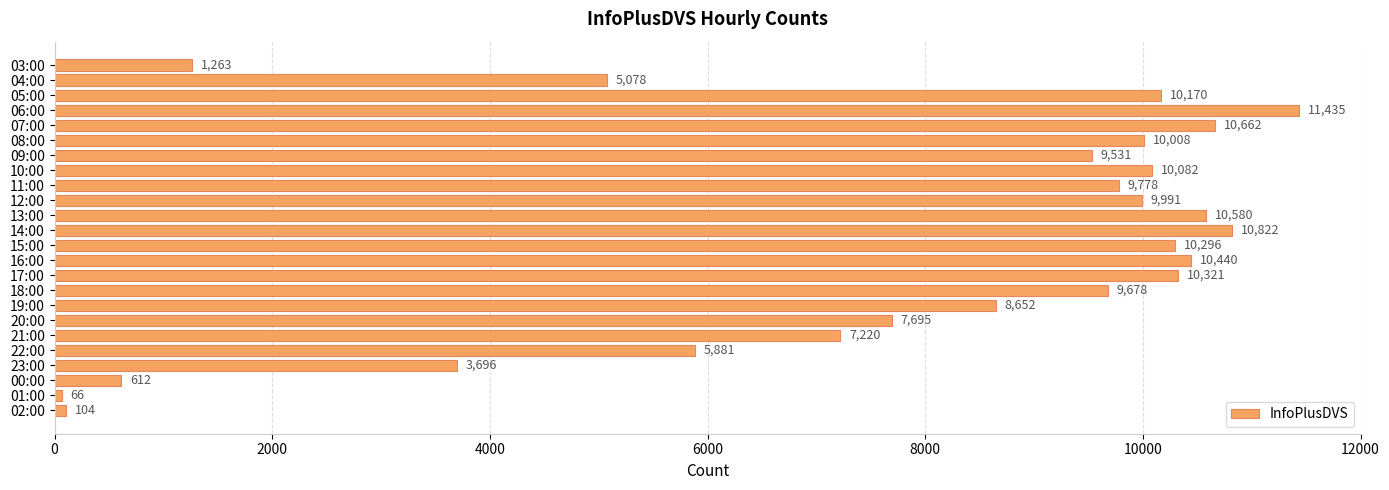

What is the sum of all values?

184061